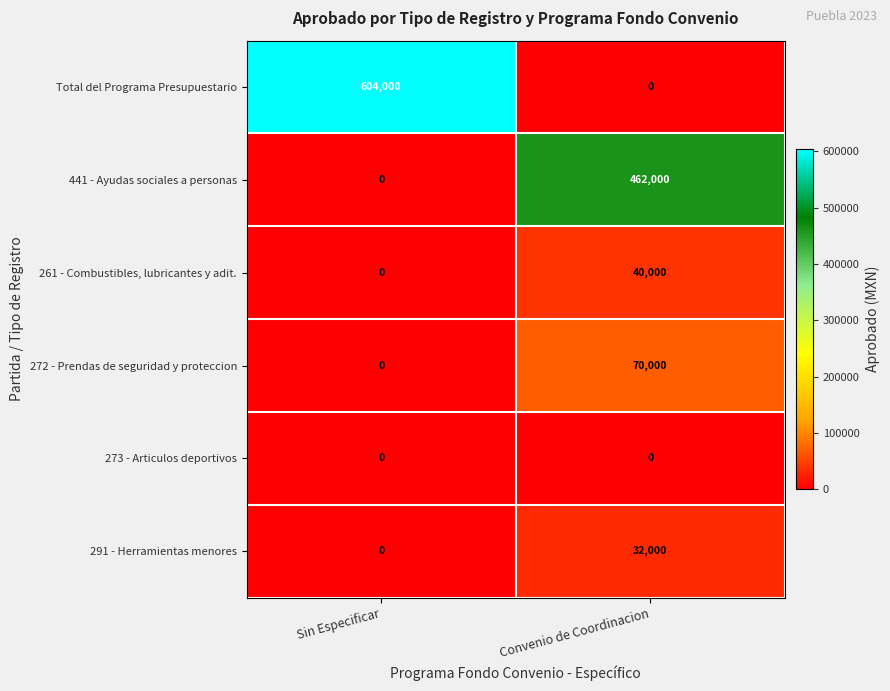

Count the number of categories in the chart.

2